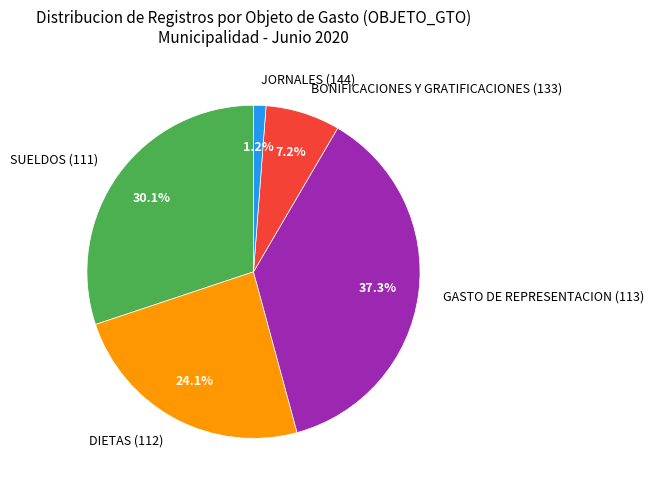

How much of the chart is everything except JORNALES (144)?

98.8%